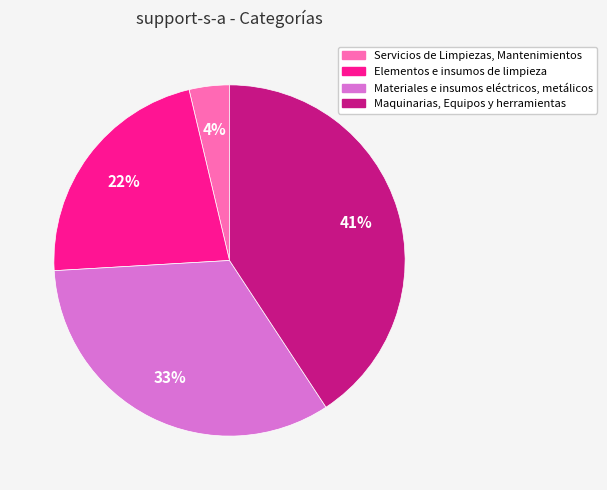

Is it true that Servicios de Limpiezas, Mantenimientos is 4% of the pie?

True